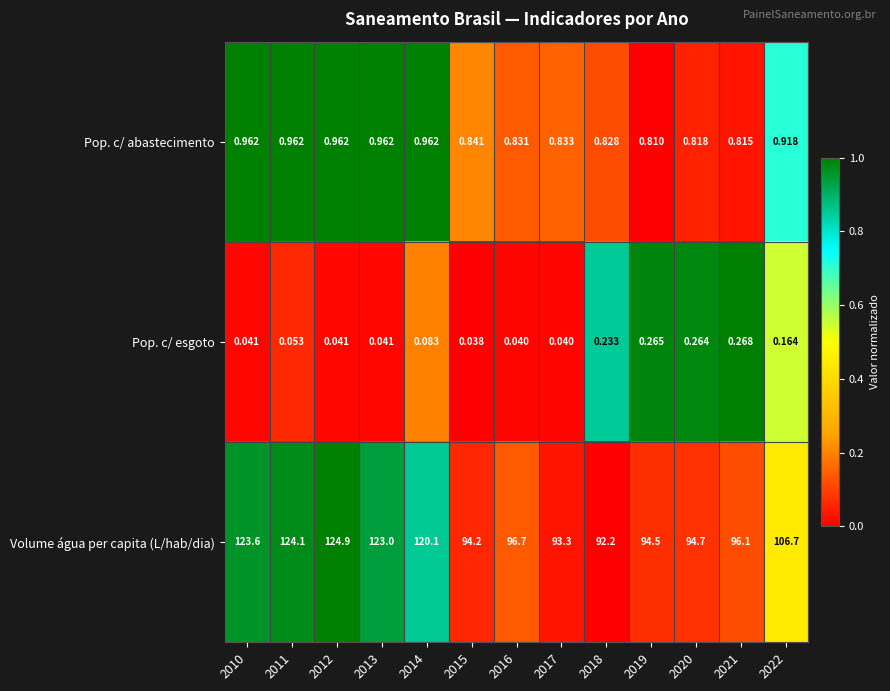

Is the value of Volume água per capita (L/hab/dia) at 2022 greater than the value of Pop. c/ esgoto at 2022?

Yes